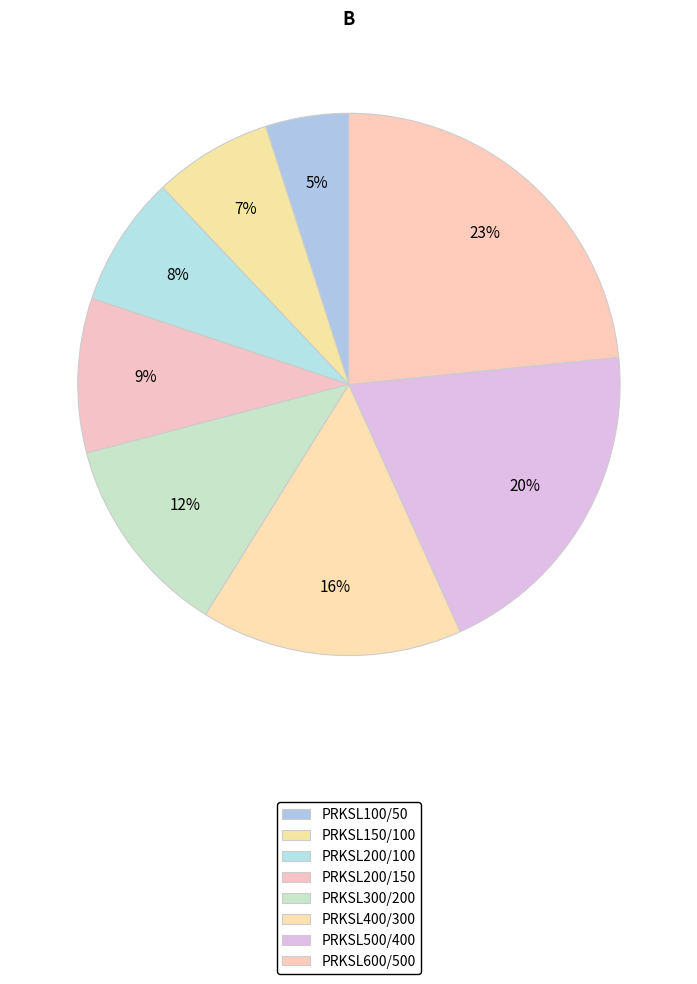

What portion of the pie excludes PRKSL200/100?

92.2%